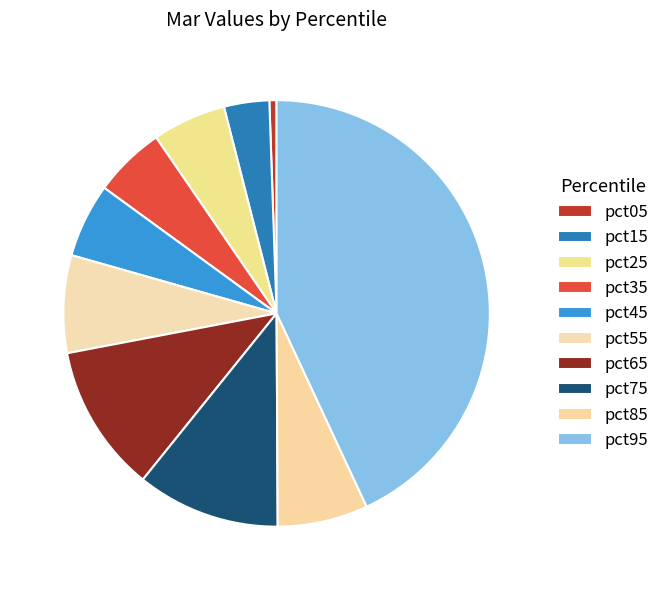

Combined, do pct75 and pct45 account for over 50%?

No